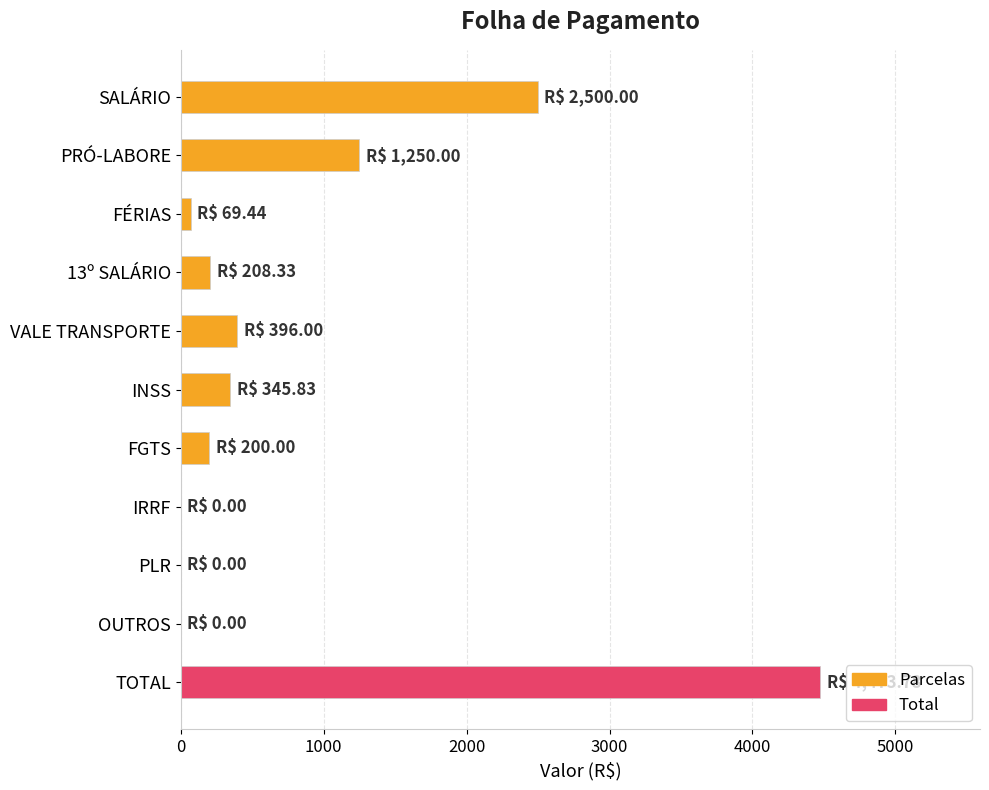

The chart shows a value of 2477.7 at IRRF. True or false?

False